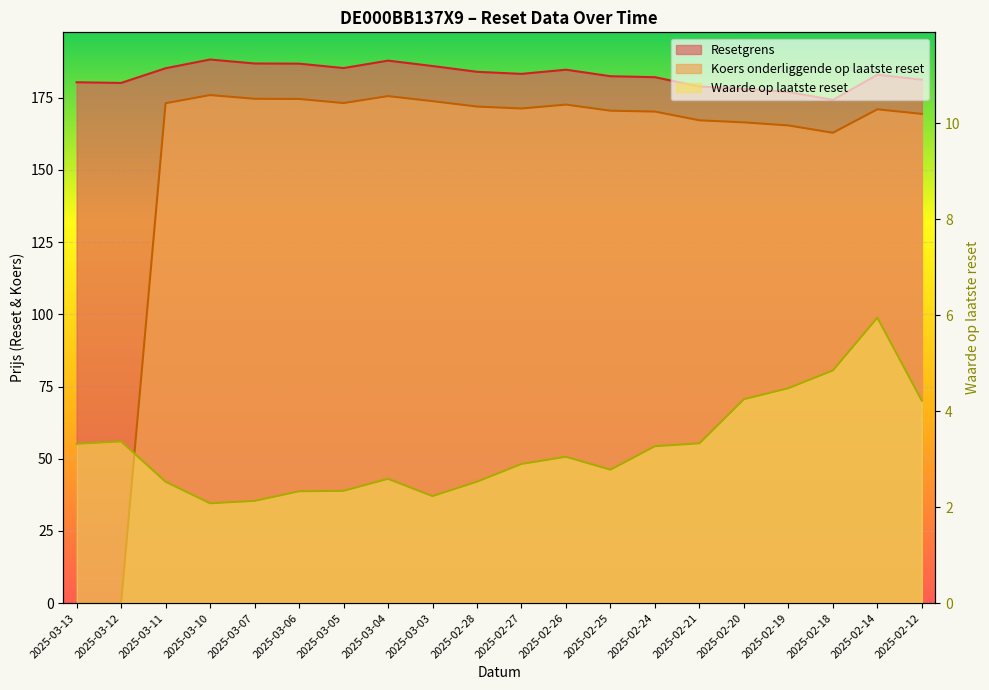

How many distinct data groups are displayed?

3